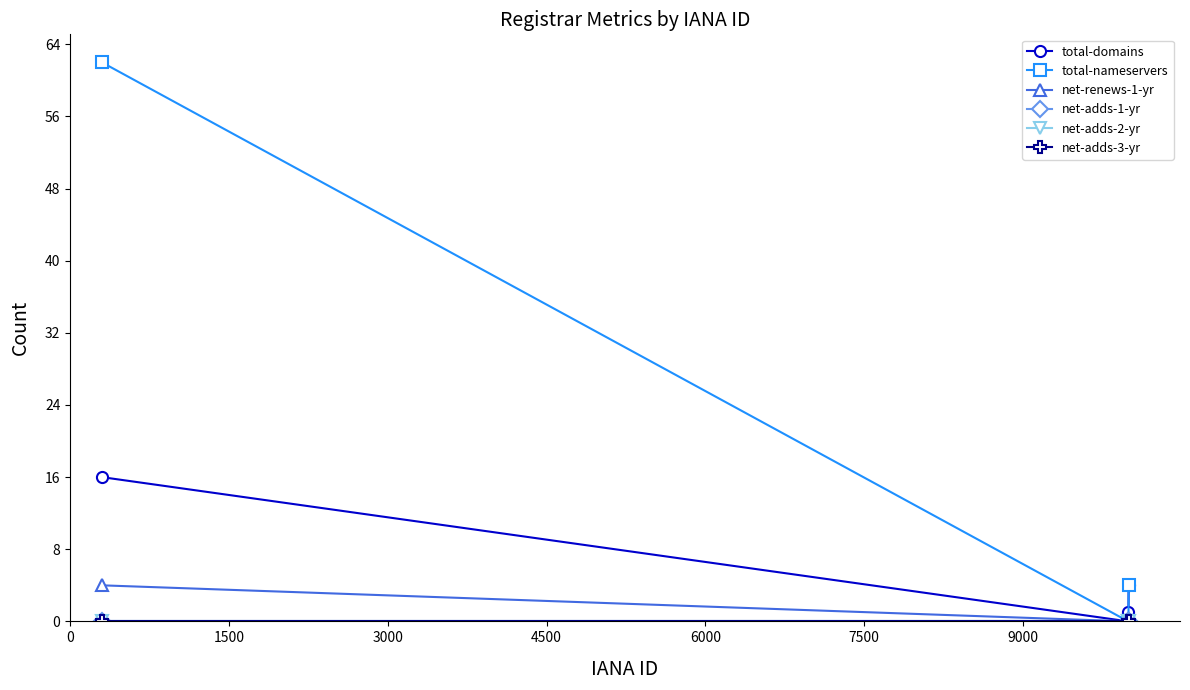

Does the chart have visible grid lines?

No